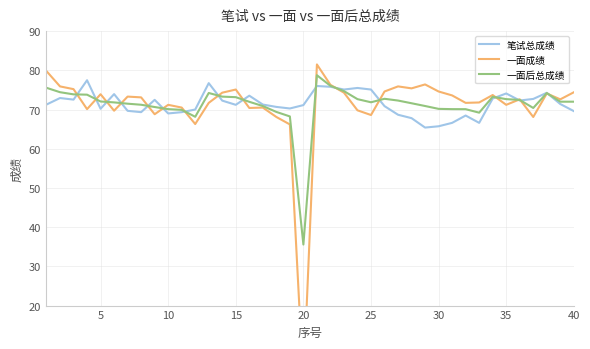

List the series in order of their overall mean, highest first.

笔试总成绩, 一面后总成绩, 一面成绩